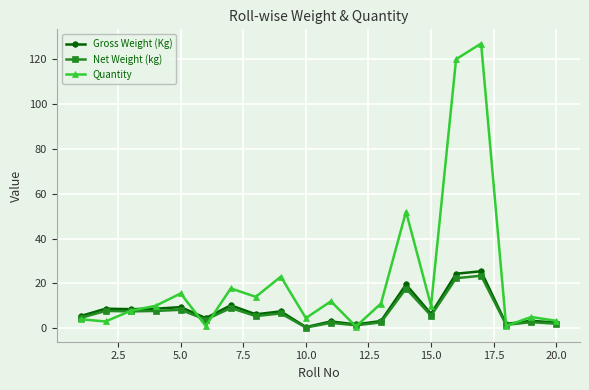

What is the value of the Net Weight (kg) point at the 1st from the left?

4.6